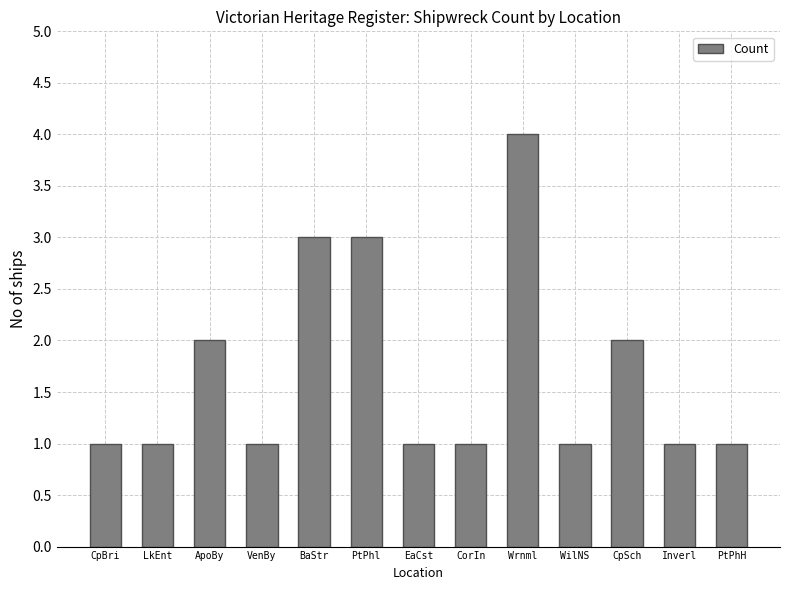

The value at CorIn is 0. True or false?

False